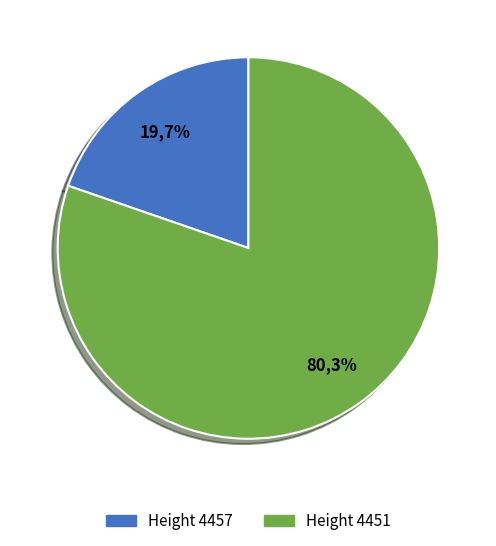

Is 4451 the majority of the pie?

Yes